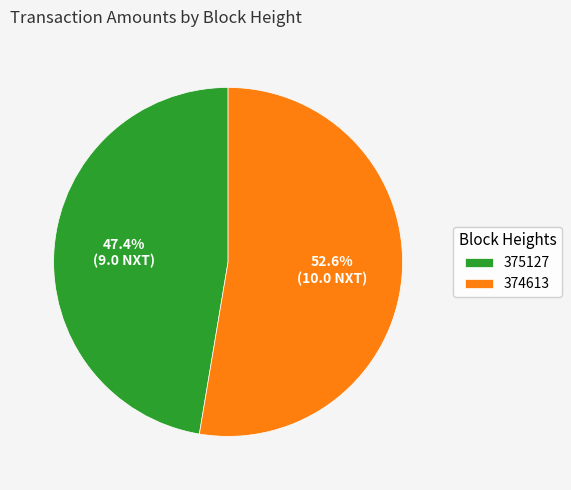

To the nearest percent, what percentage of the pie is 374613?

53%